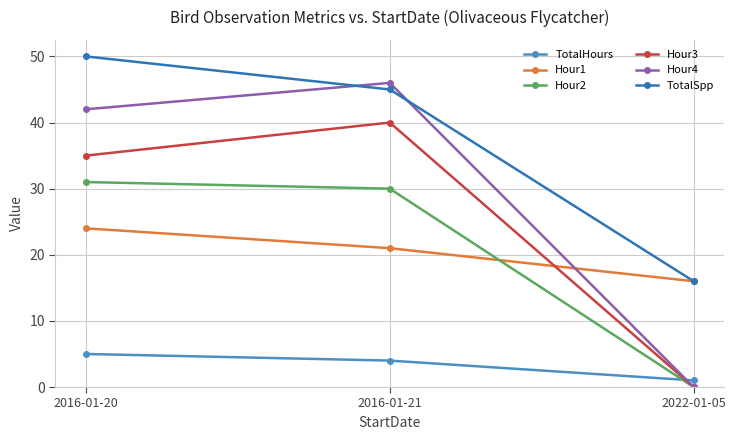

Which label corresponds to the smallest value in the chart?

2022-01-05